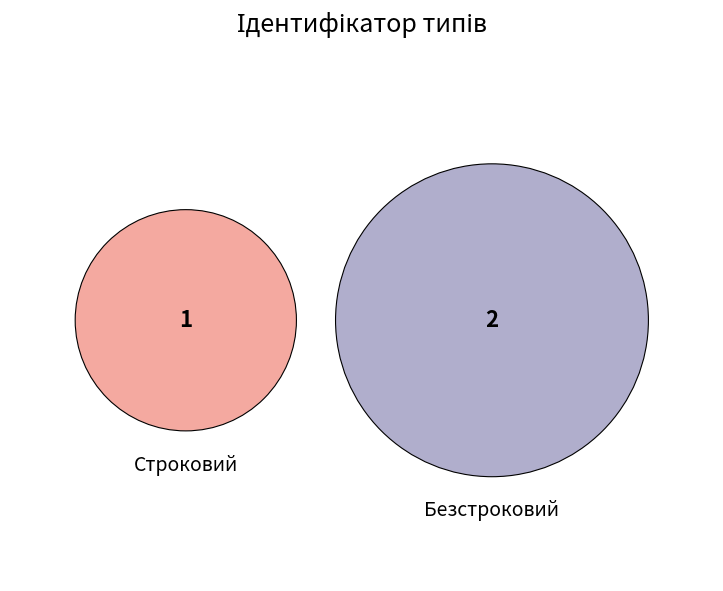

The Строковий slice represents 33% of the pie. True or false?

True